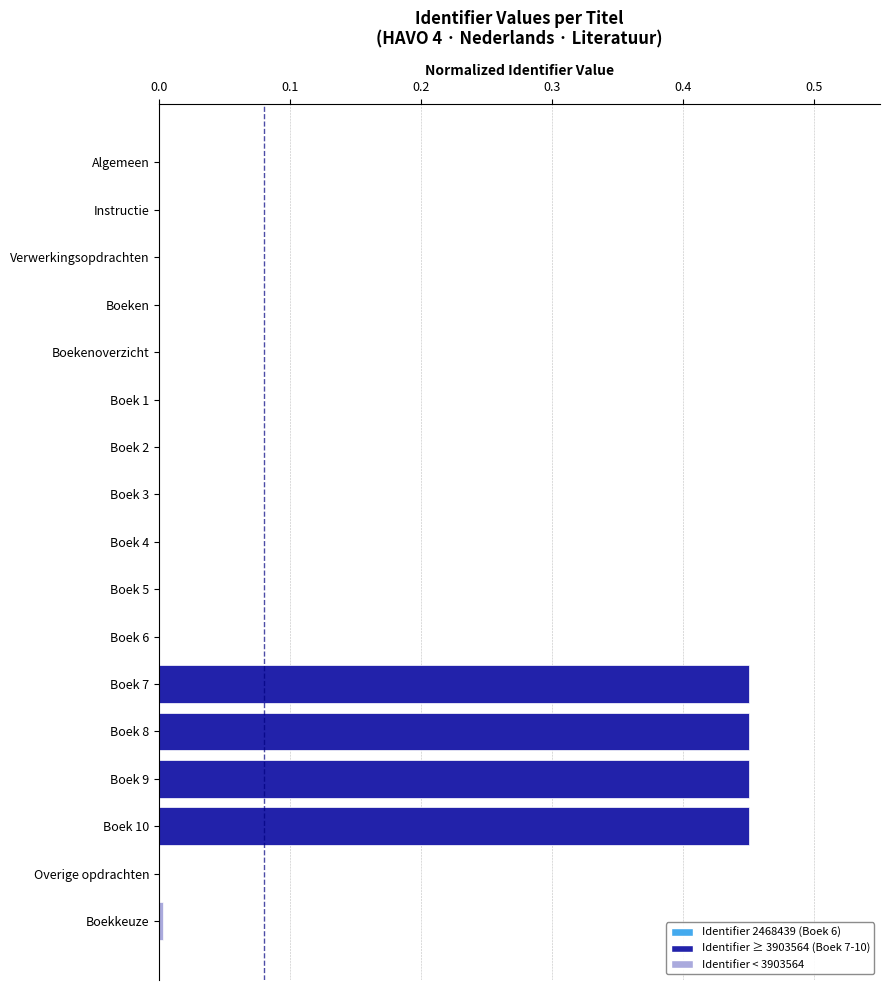

The value at Boek 6 is 0.0. True or false?

True